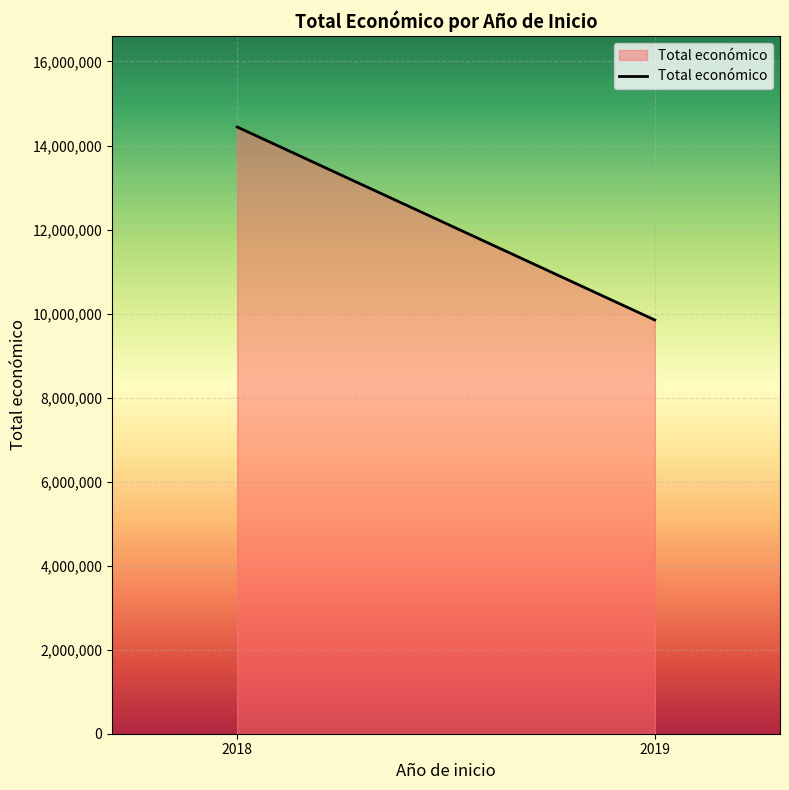

What is the difference between the maximum and minimum values?

4592376